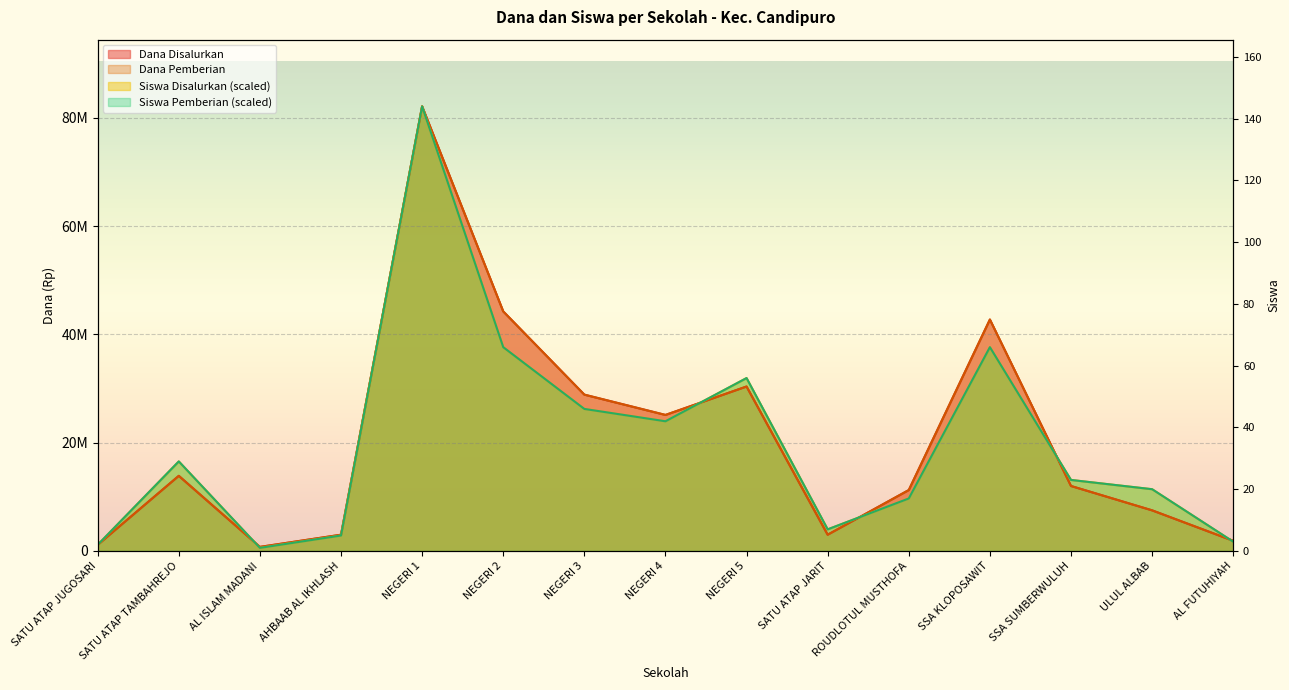

True or false: Siswa Disalurkan and Siswa Pemberian cross at least once.

False